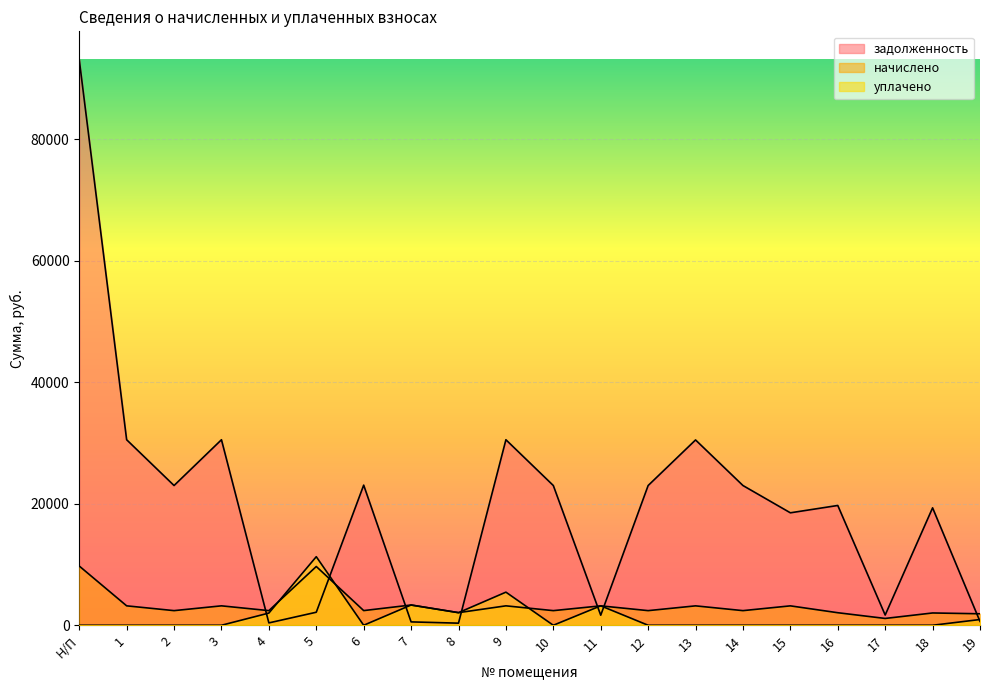

Between which two adjacent categories do задолженность and начислено first intersect?

3 and 4